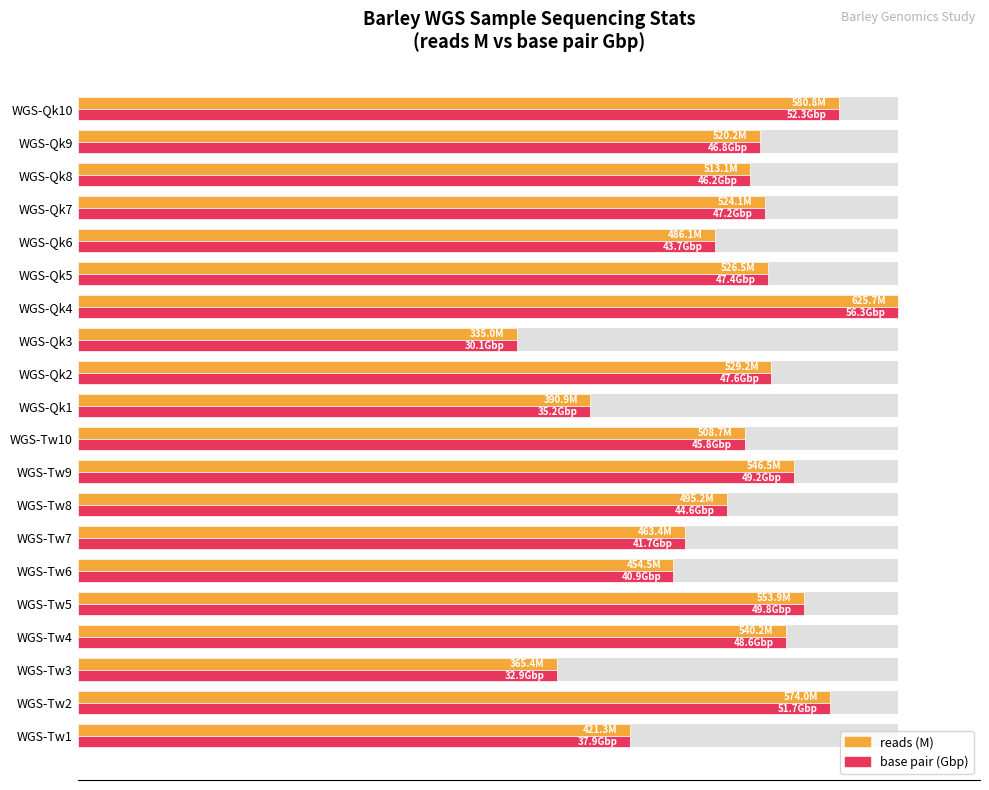

How many bars are there in each group?

2